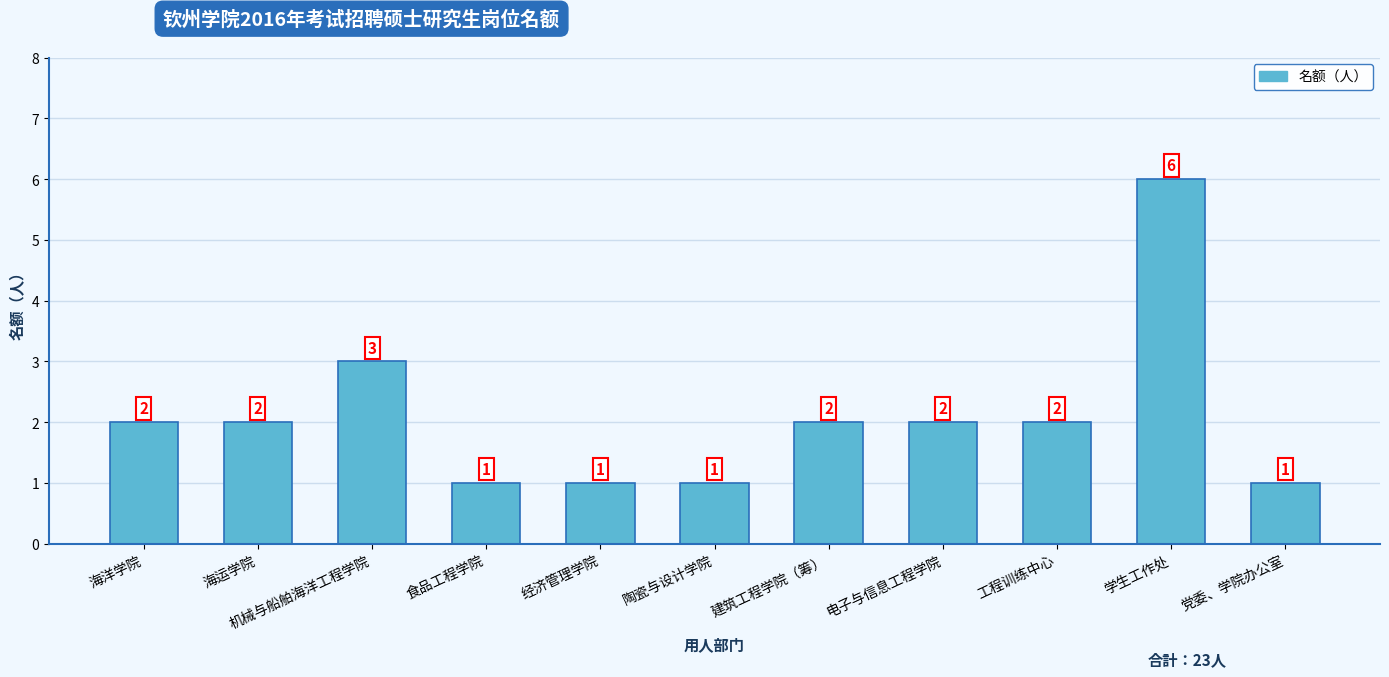

Reading left to right, what are all the values shown in this chart?

海洋学院=2	海运学院=2	机械与船舶海洋工程学院=3	食品工程学院=1	经济管理学院=1	陶瓷与设计学院=1	建筑工程学院（筹）=2	电子与信息工程学院=2	工程训练中心=2	学生工作处=6	党委、学院办公室=1